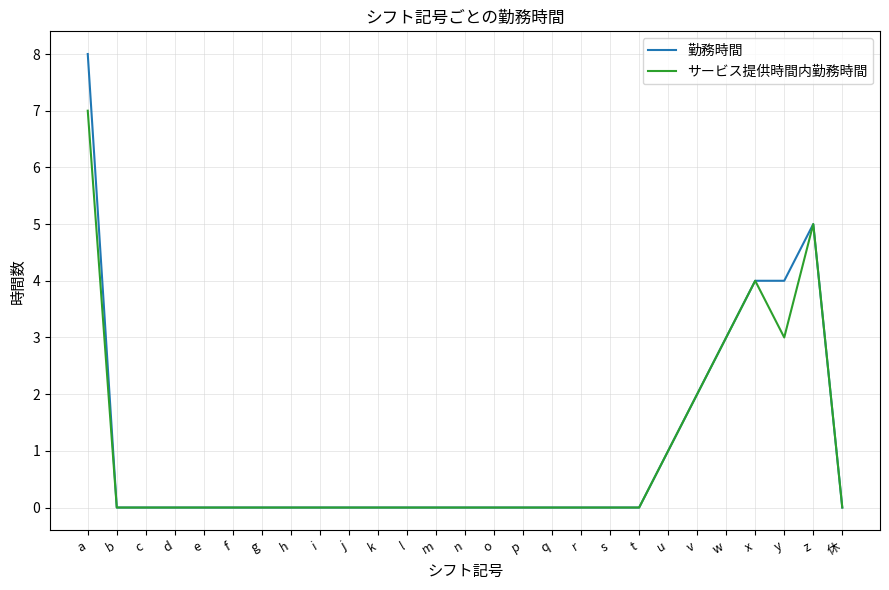

Reading left to right, what are all the values shown in this chart?

勤務時間: a=8	b=0	c=0	d=0	e=0	f=0	g=0	h=0	i=0	j=0	k=0	l=0	m=0	n=0	o=0	p=0	q=0	r=0	s=0	t=0	u=1	v=2	w=3	x=4	y=4	z=5	休=0
サービス提供時間内勤務時間: a=7	b=0	c=0	d=0	e=0	f=0	g=0	h=0	i=0	j=0	k=0	l=0	m=0	n=0	o=0	p=0	q=0	r=0	s=0	t=0	u=1	v=2	w=3	x=4	y=3	z=5	休=0